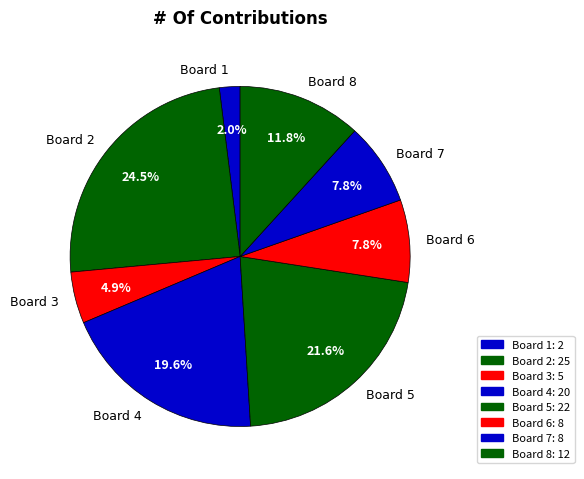

What is the ratio of the value at Board 8 to the value at Board 3?

2.4